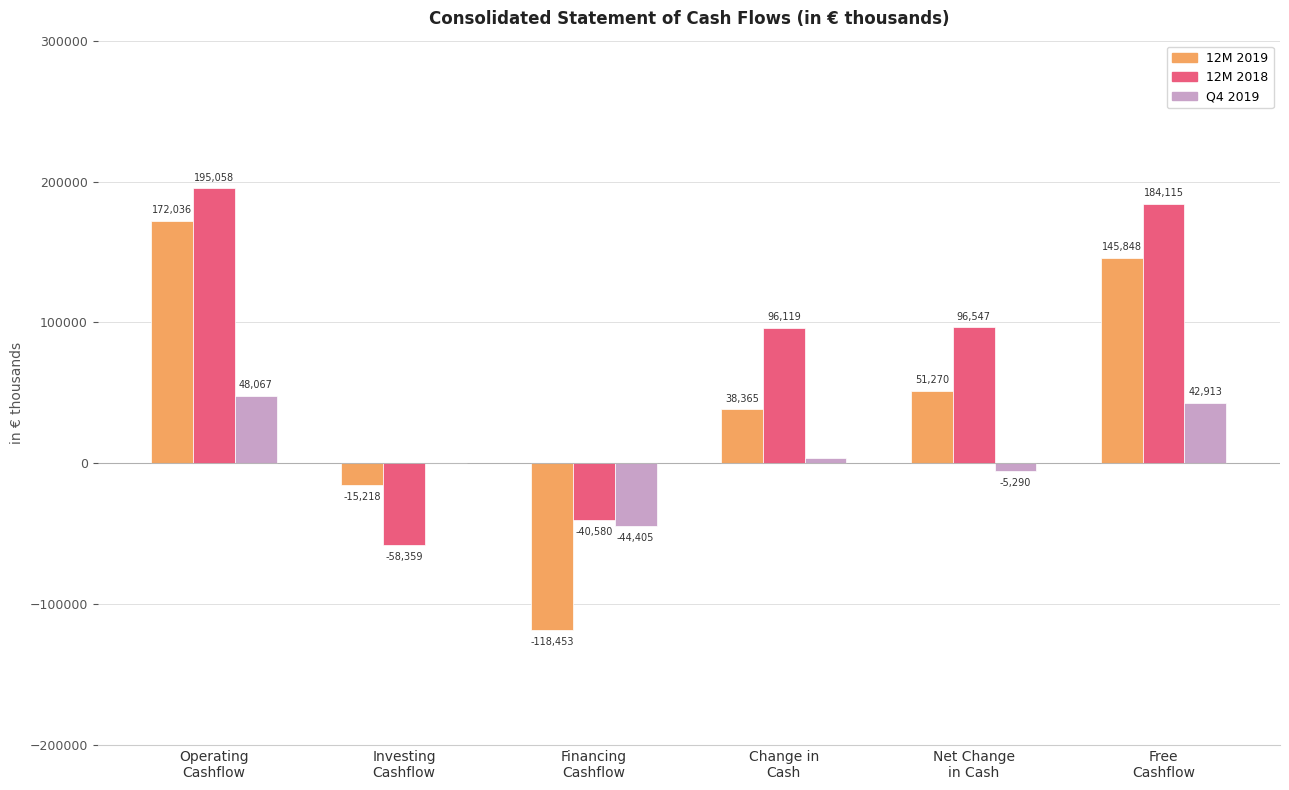

What is the sum of all Q4 2019 values?

44671